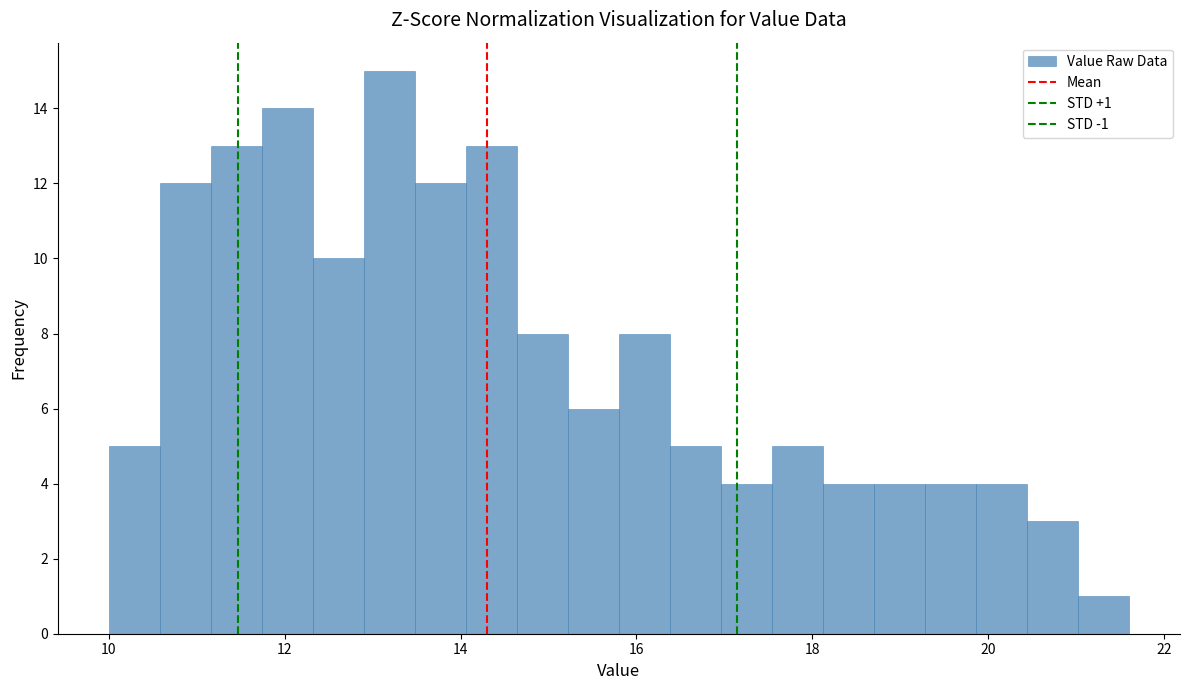

Read against the x-axis, roughly where is the centre of the tallest bar?

13.2